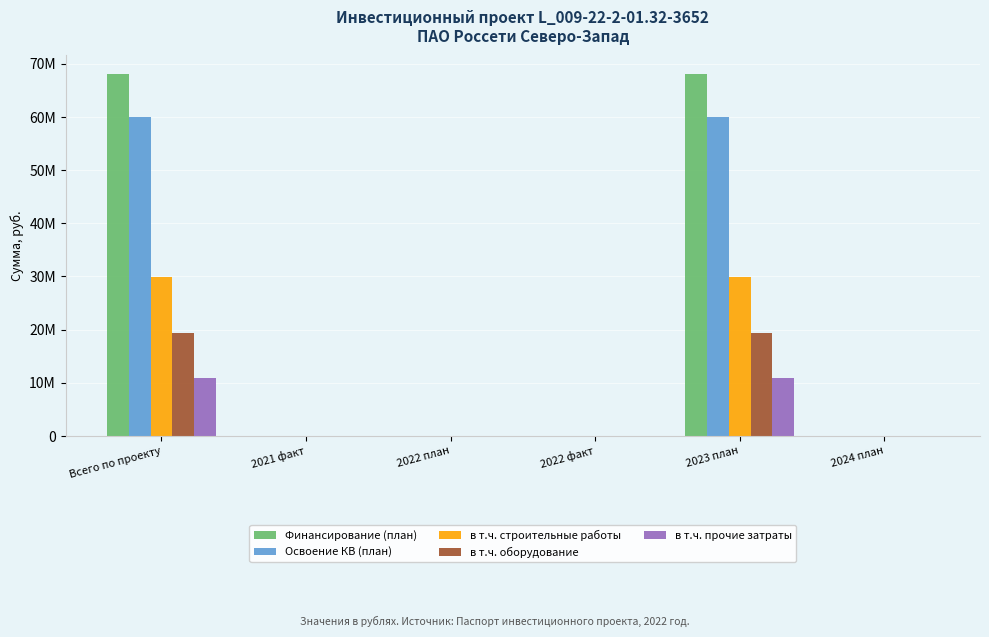

What is the difference between the maximum and minimum values in the в т.ч. строительные работы series?

29956061